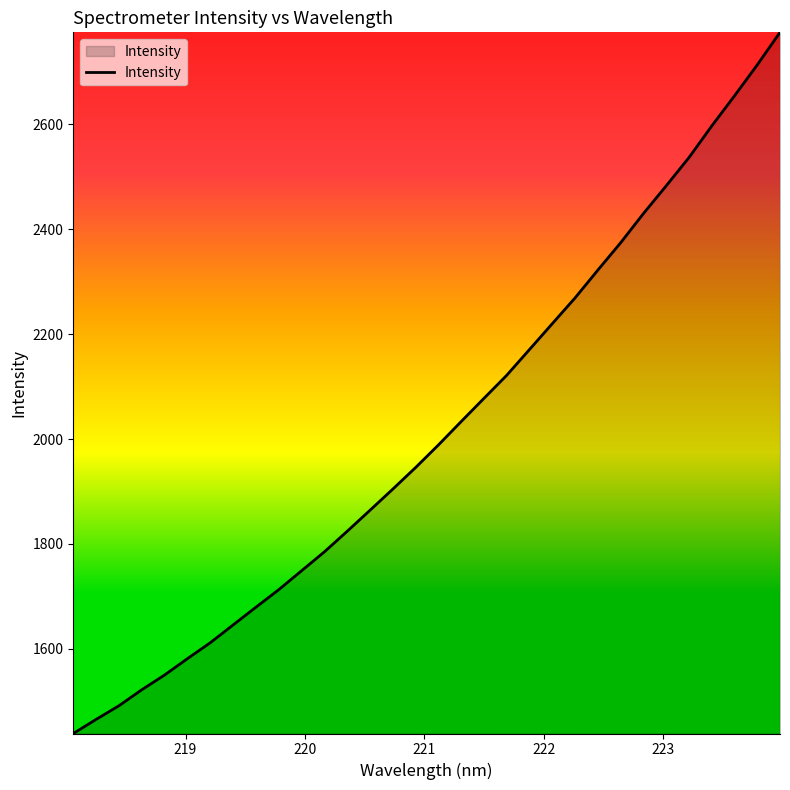

What is the difference between the maximum and minimum values?

1337.2